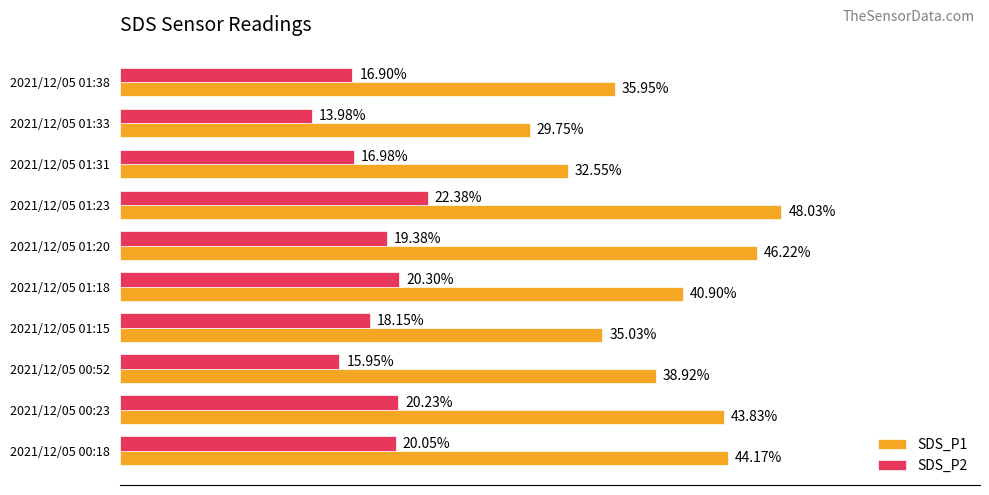

What are all the series names shown in the legend?

SDS_P1, SDS_P2